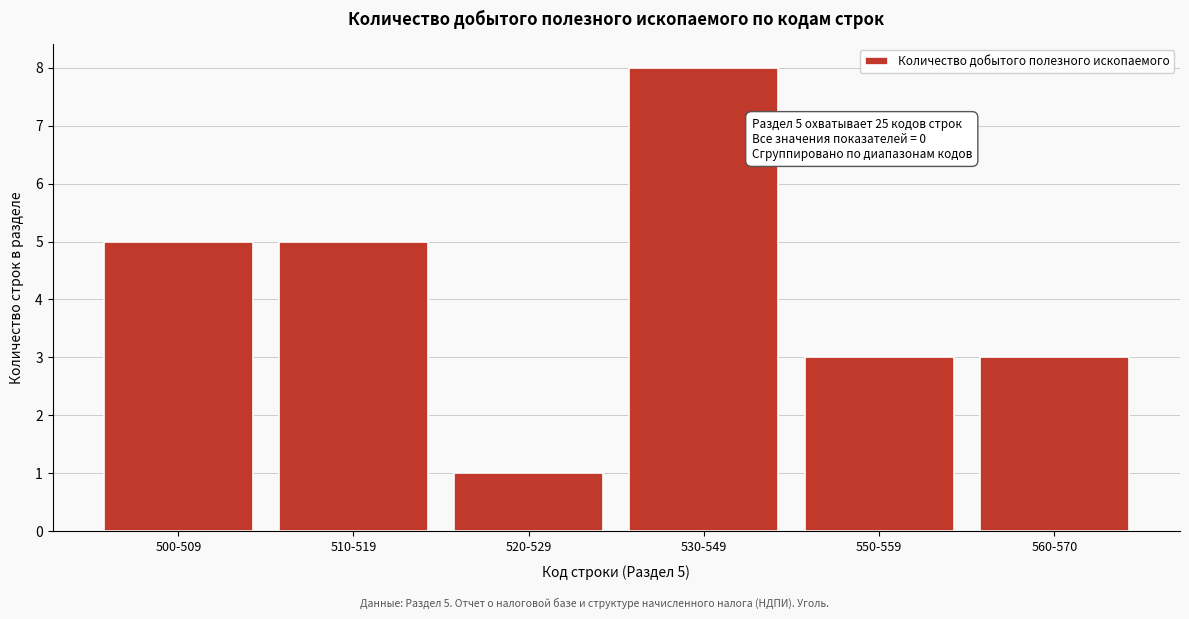

Reading left to right, extract all data points from this chart.

500-509=5	510-519=5	520-529=1	530-549=8	550-559=3	560-570=3